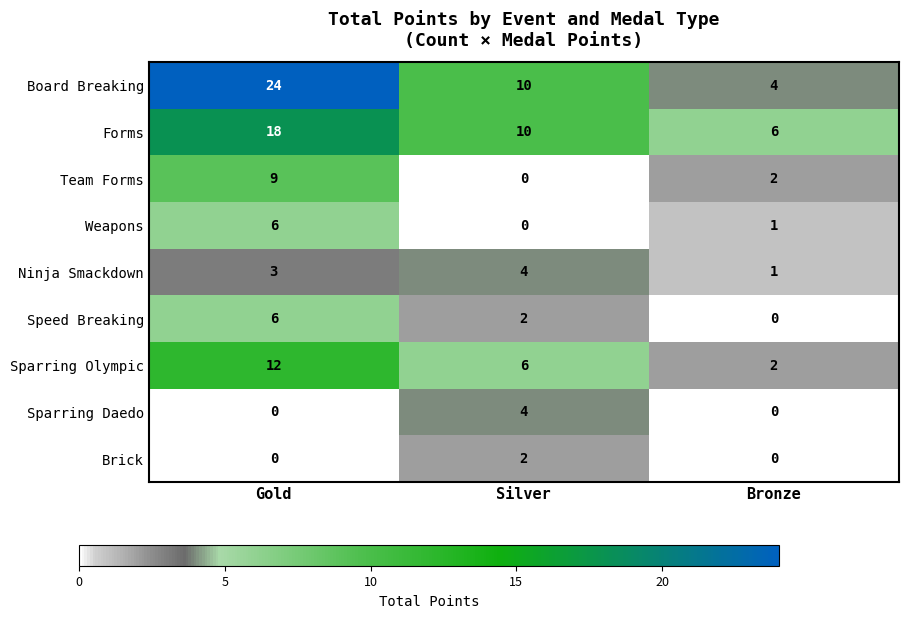

Which series changed the most between Gold and Silver?

Board Breaking